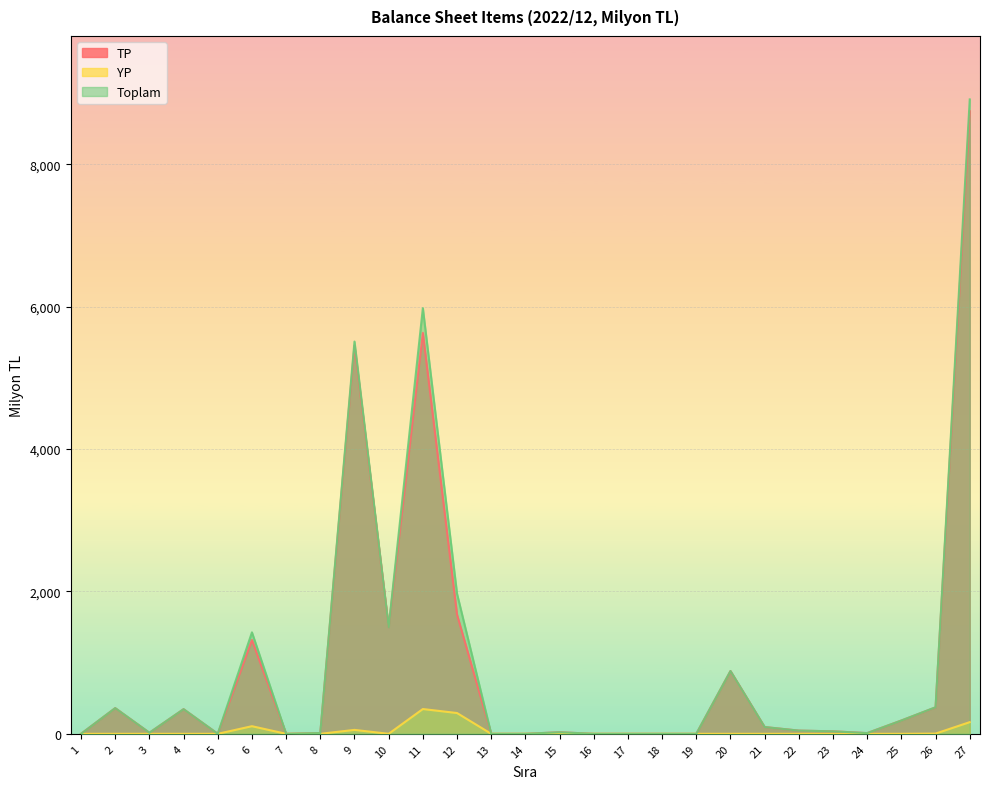

Between 13 and 8, which is larger?

8